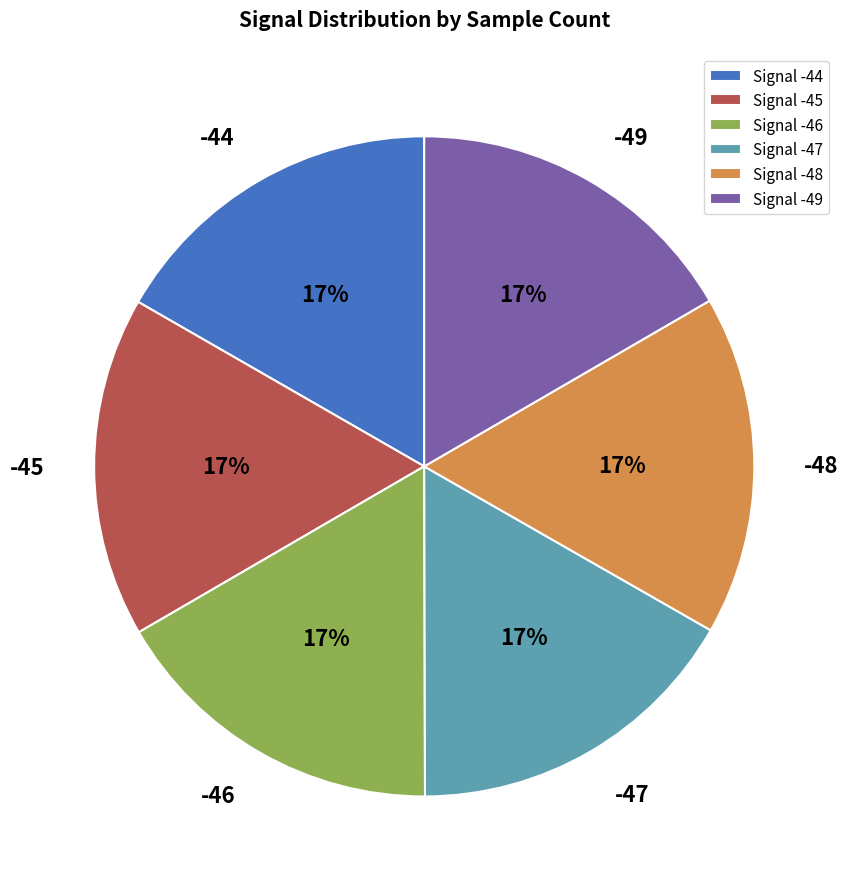

True or false: -49 accounts for 24% of the total.

False